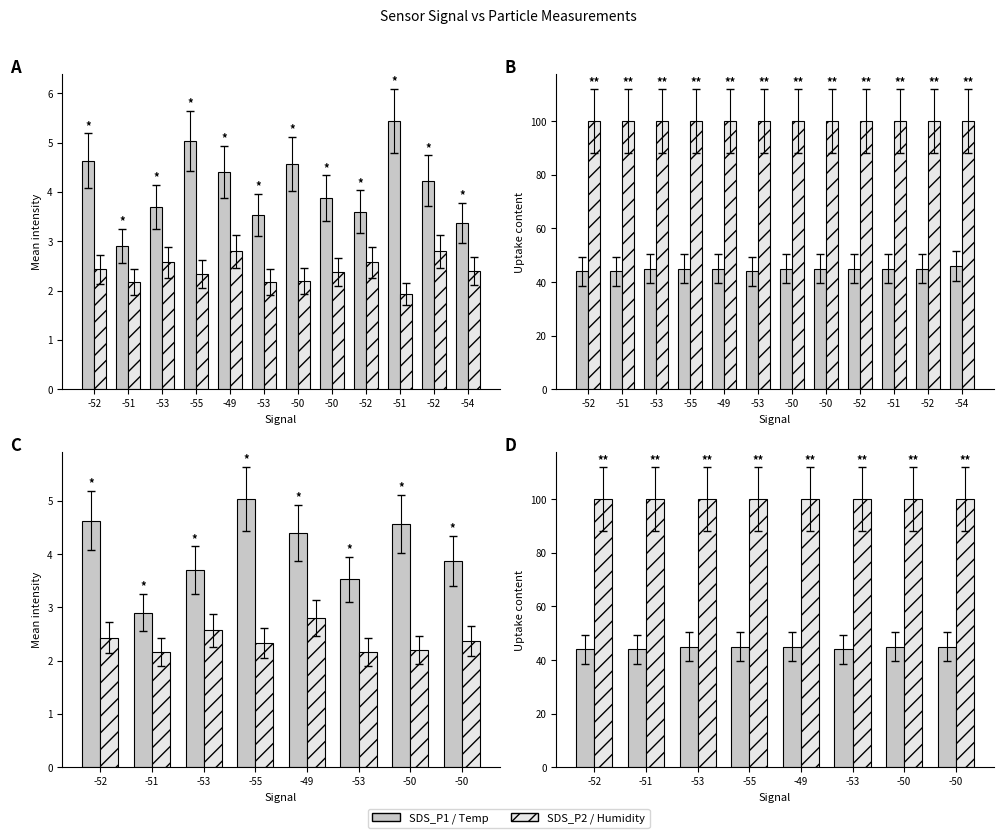

Is it true that SDS_P1 equals 3.7 at -53?

True